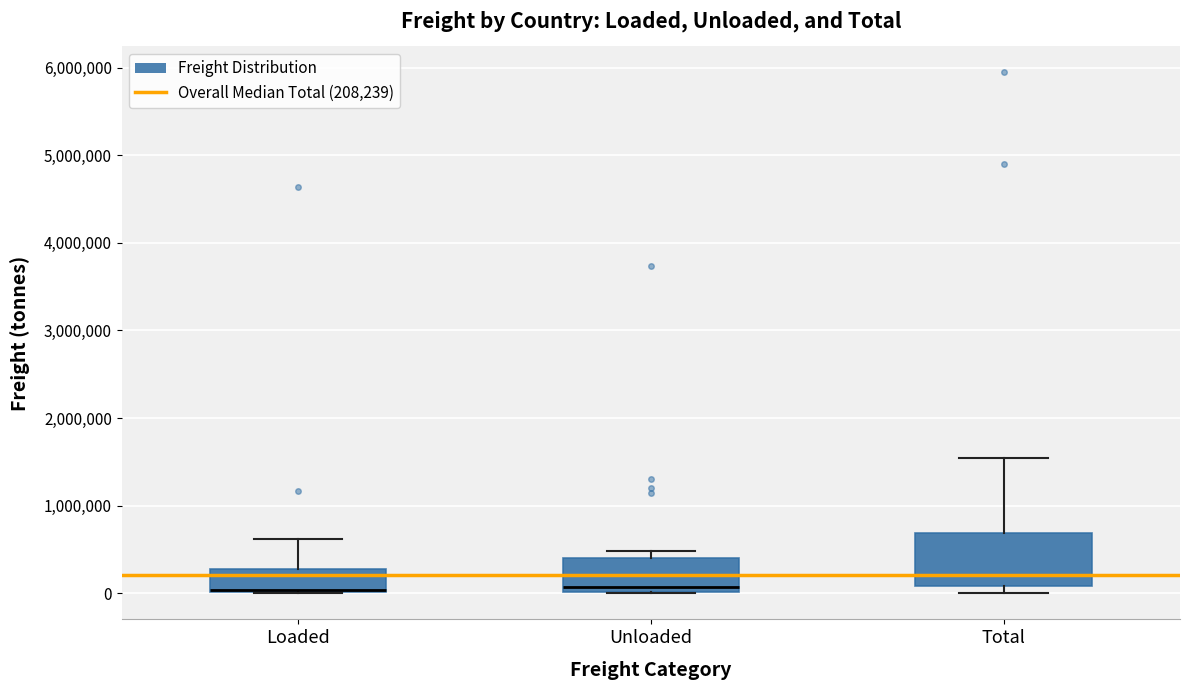

Where is the upper edge of the box for Loaded on the y-axis? The values are not printed on the chart, so give them approximately, as read against the axis.

300000